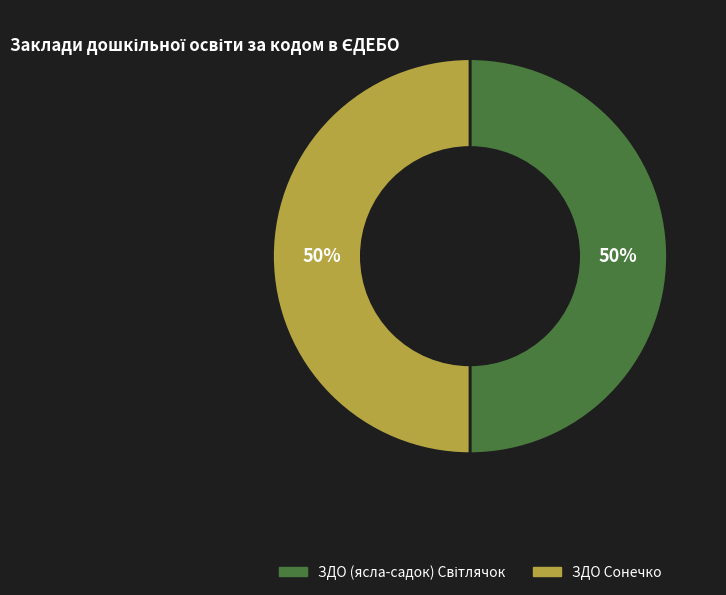

What percentage is the ЗДО Сонечко slice, to the nearest percent?

50%